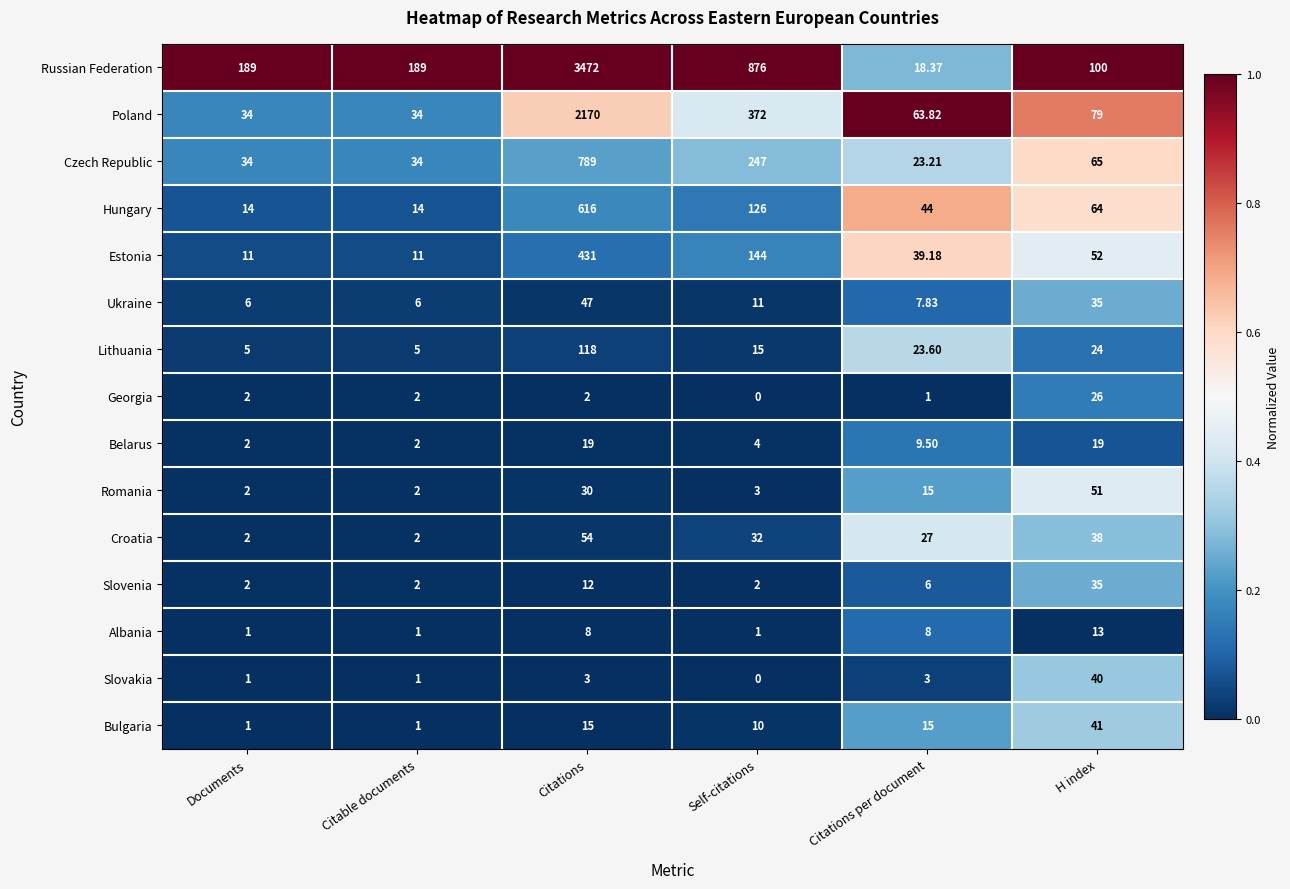

Which series has the widest spread of values?

Russian Federation